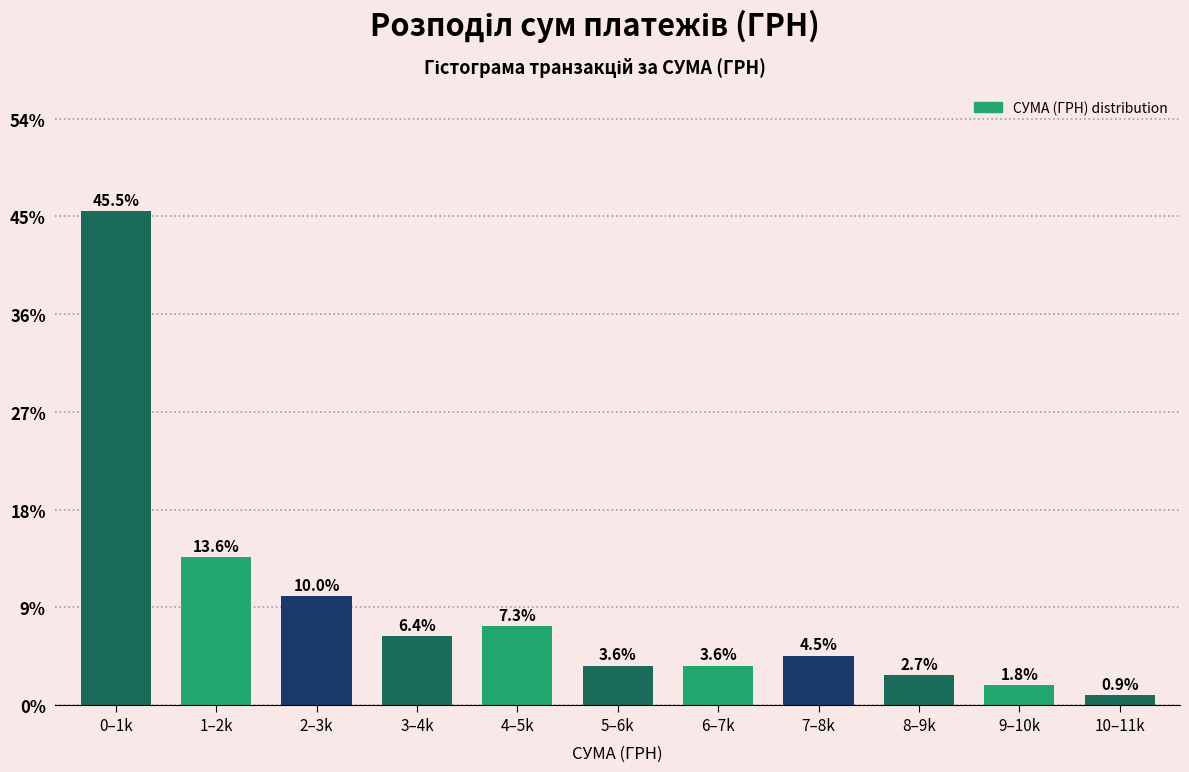

Reading left to right, what are all the values shown in this chart?

45.5	13.6	10.0	6.4	7.3	3.6	3.6	4.5	2.7	1.8	0.9